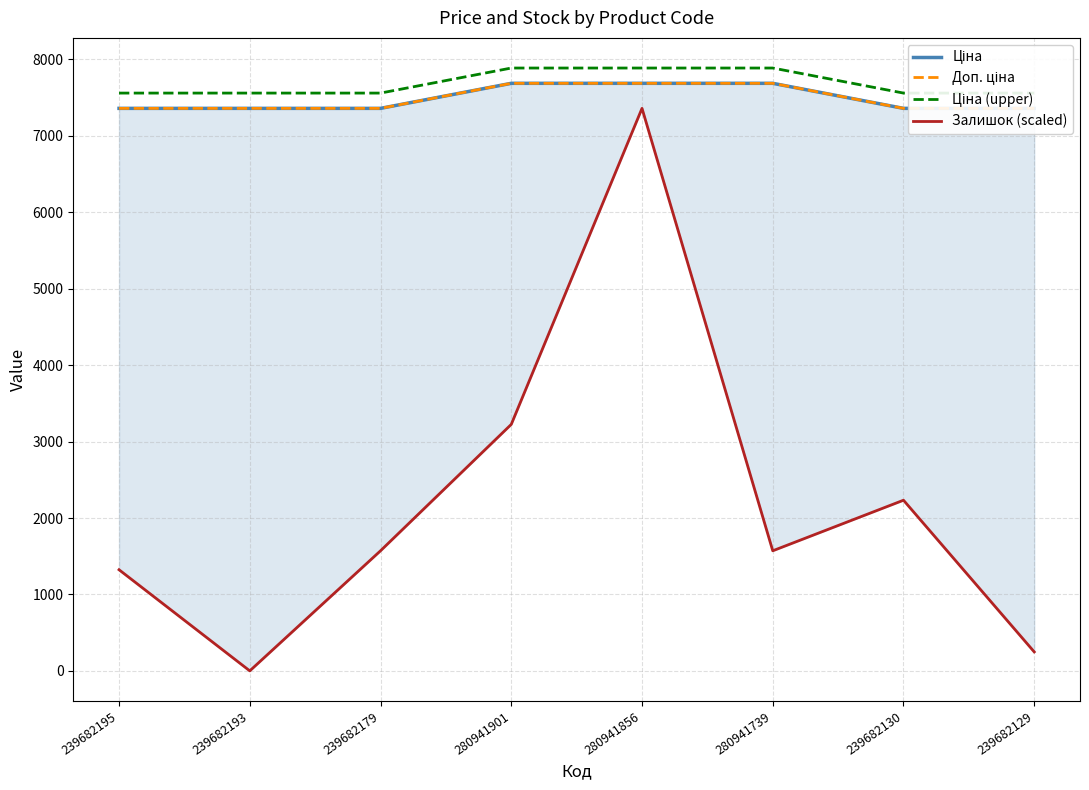

What are all the series names shown in the legend?

Ціна, Доп. ціна, Ціна (upper), Залишок (scaled)